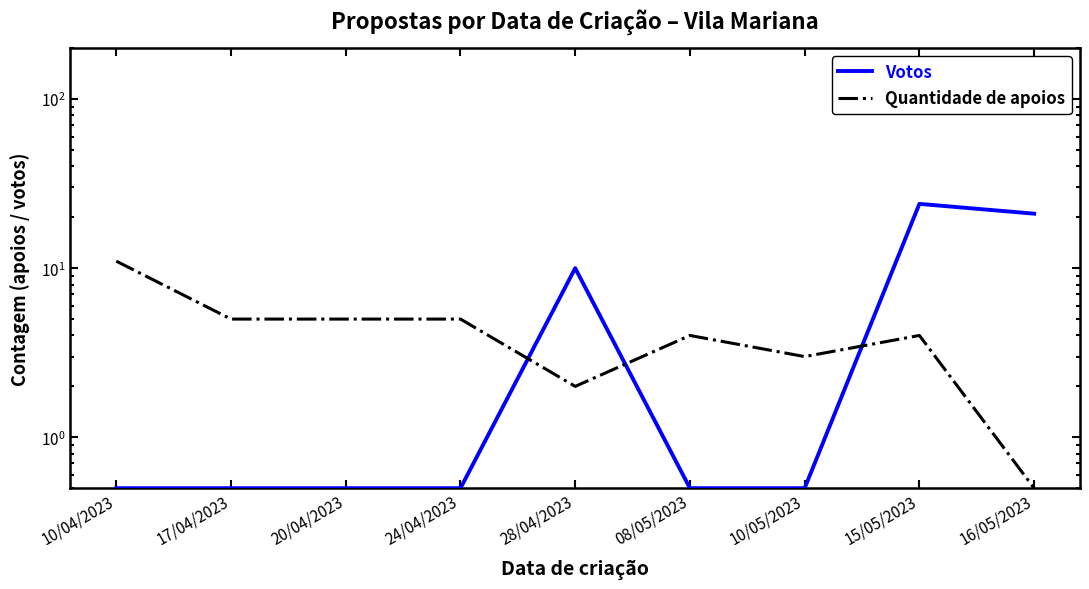

True or false: Votos has a value of 0.5 at 10/05/2023.

True